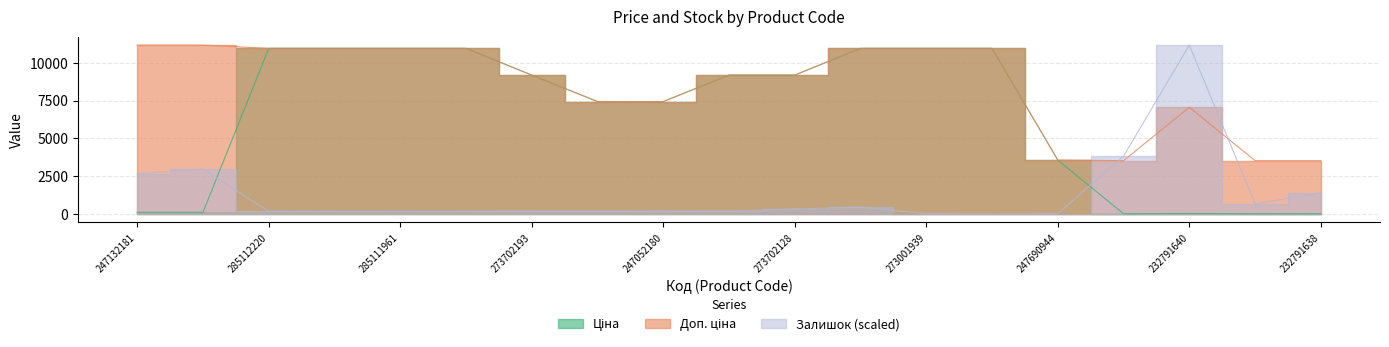

True or false: Доп. ціна and Ціна cross at least once.

False